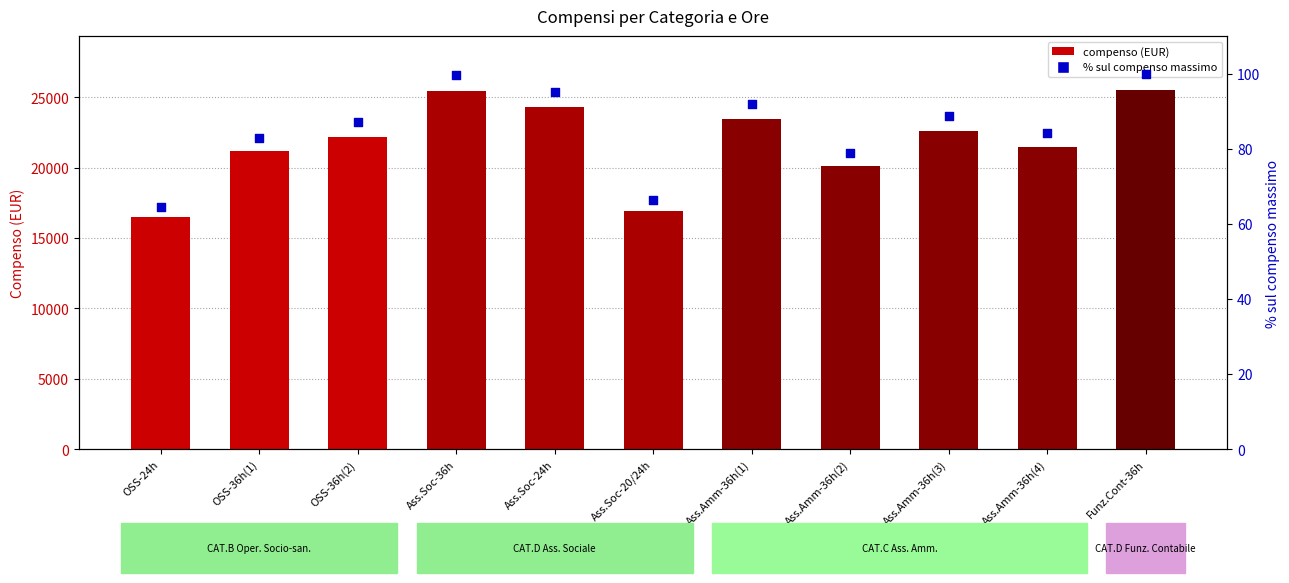

At how many categories does at least one series exceed 20110?

9